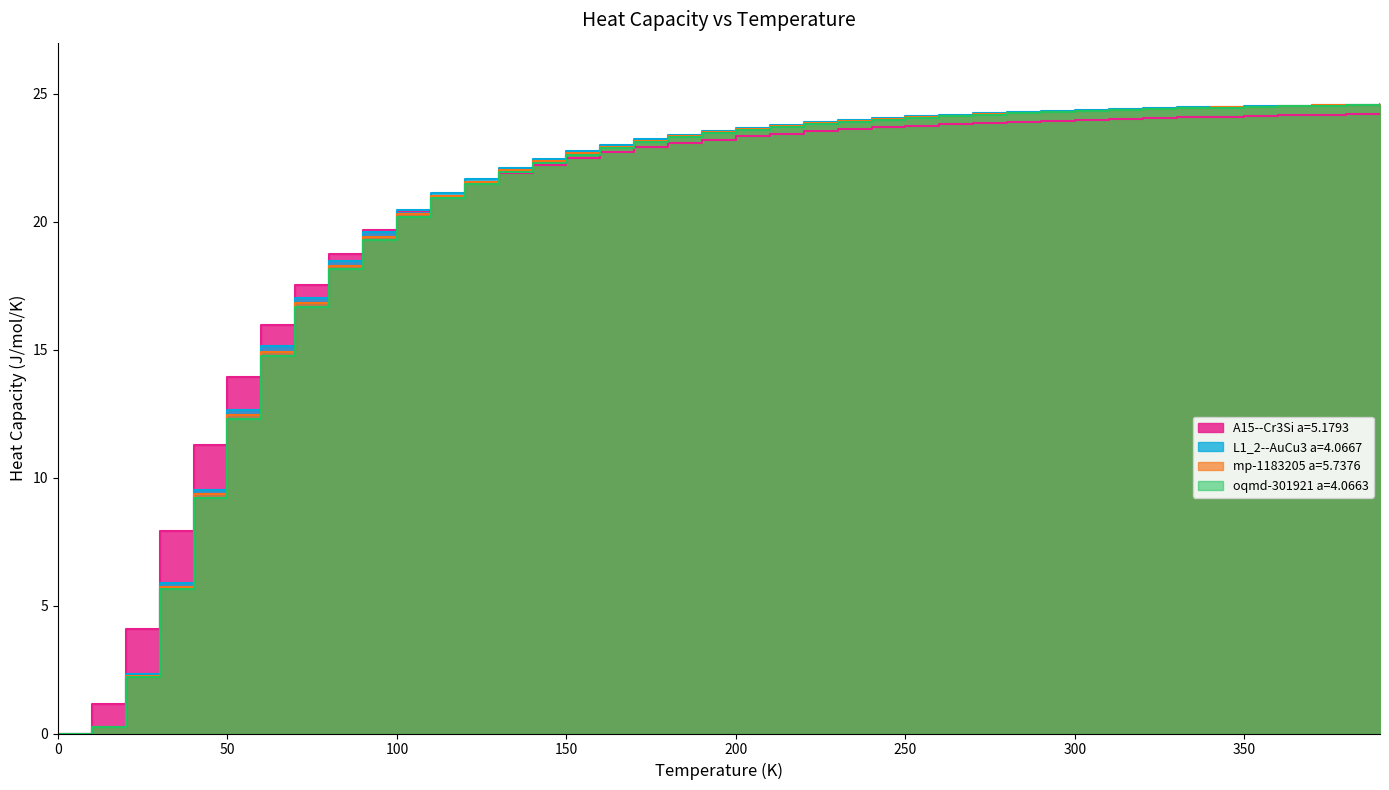

After their last crossing, which series has the higher values: A15--Cr3Si a=5.1793 or L1_2--AuCu3 a=4.0667?

L1_2--AuCu3 a=4.0667